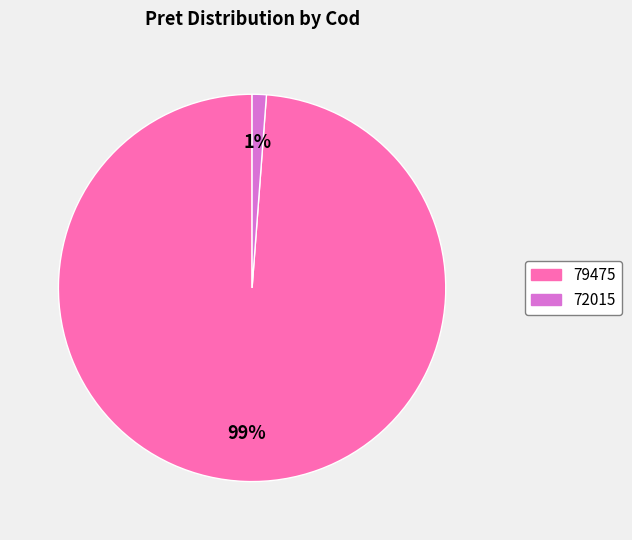

Is it true that 72015 is 11% of the pie?

False